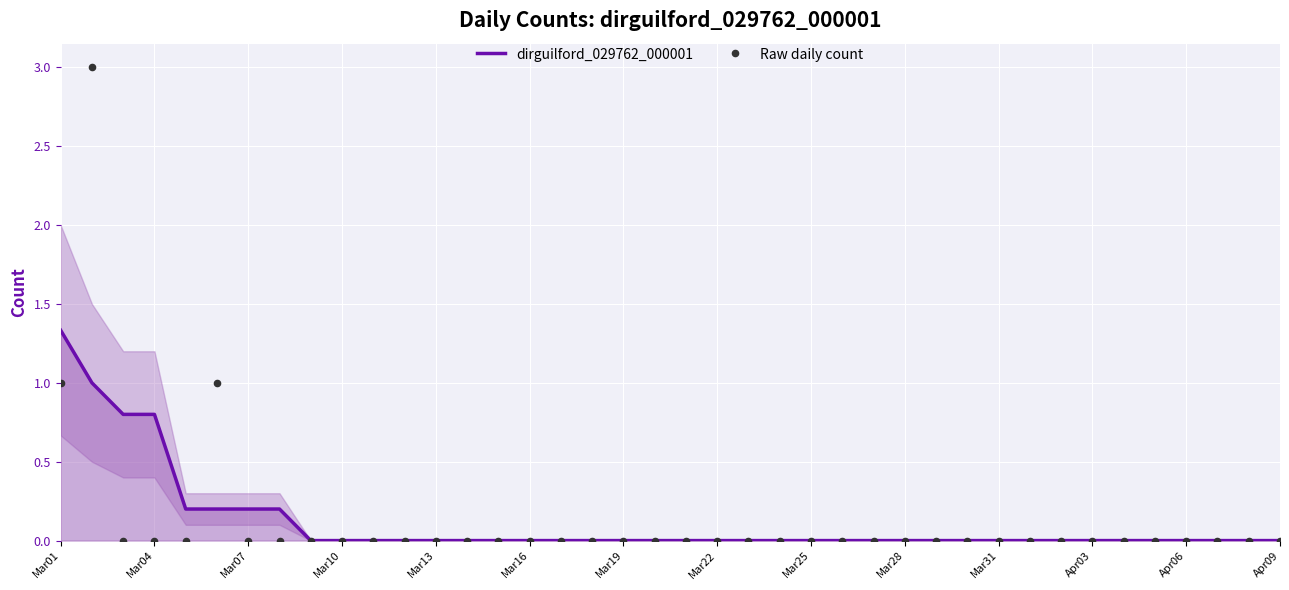

Which series contains the highest Y value?

Raw daily count